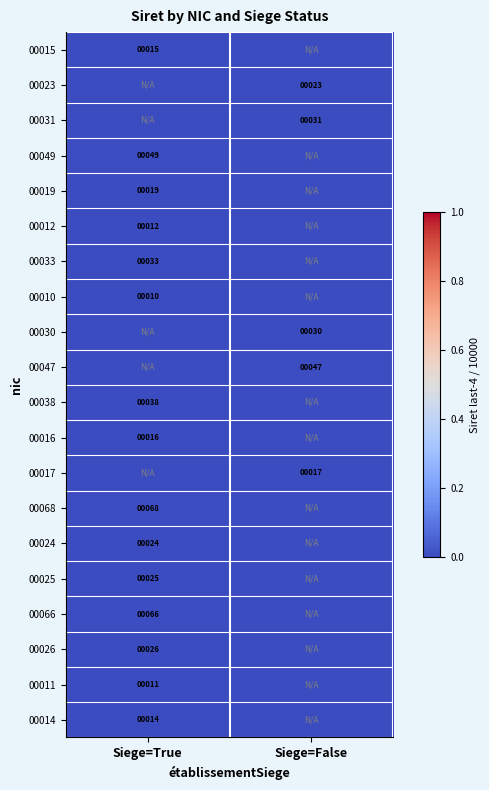

The value of 00025 at Siege=True is 25. True or false?

True